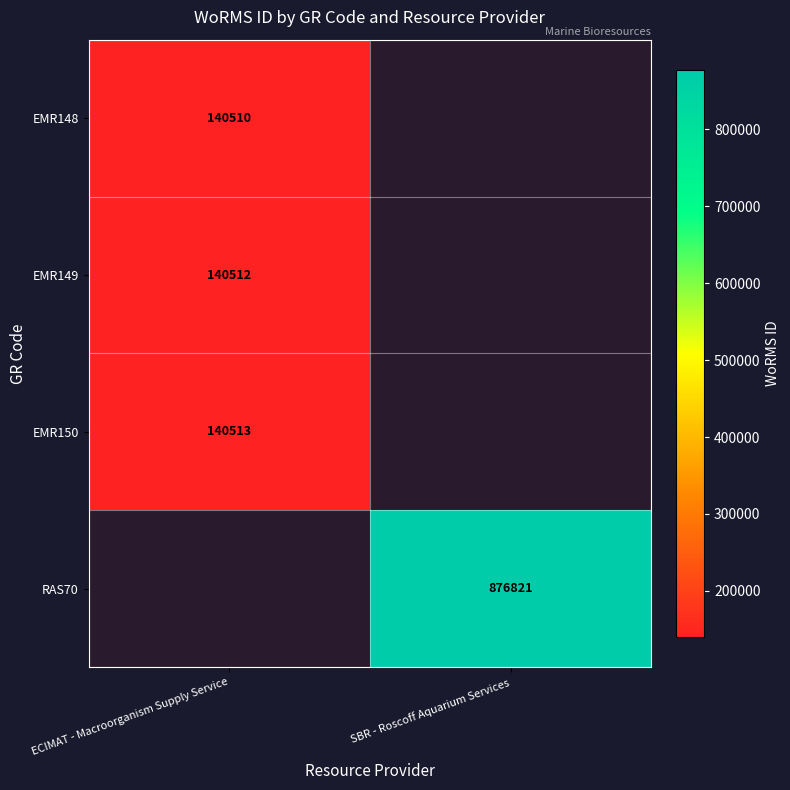

Is it true that EMR148 equals 140510 at ECIMAT - Macroorganism Supply Service?

True